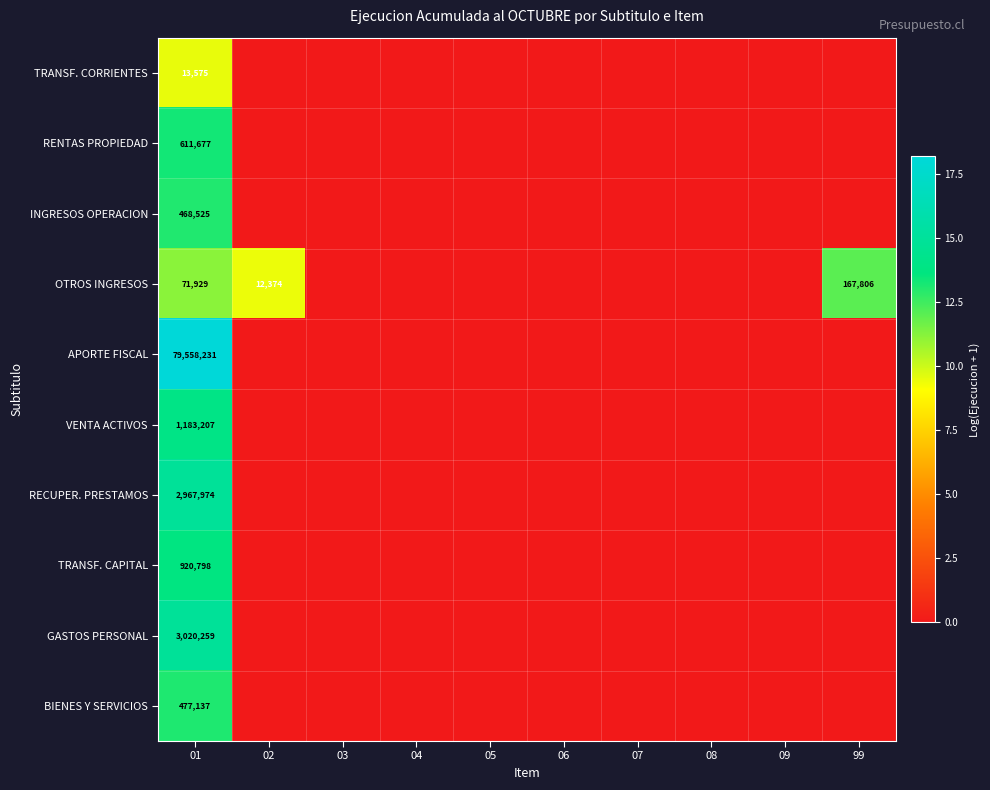

The value of OTROS INGRESOS at 99 is 15.7. True or false?

False